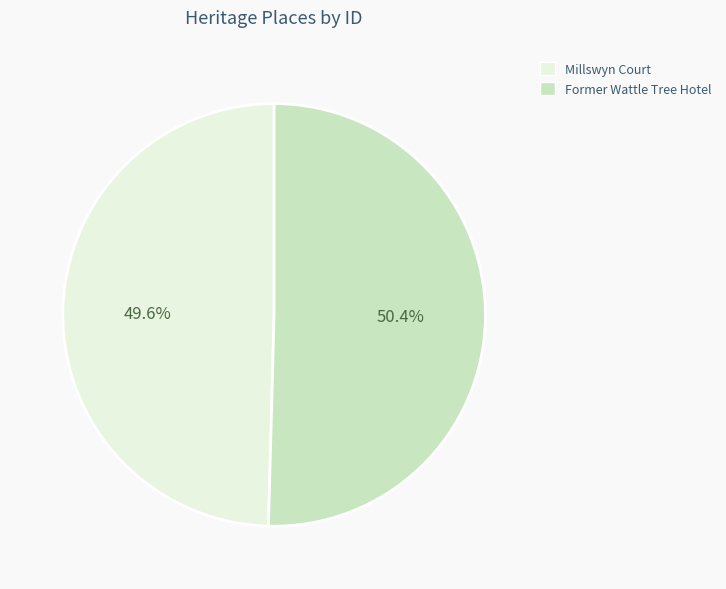

Which slice represents more than half of the pie?

Former Wattle Tree Hotel